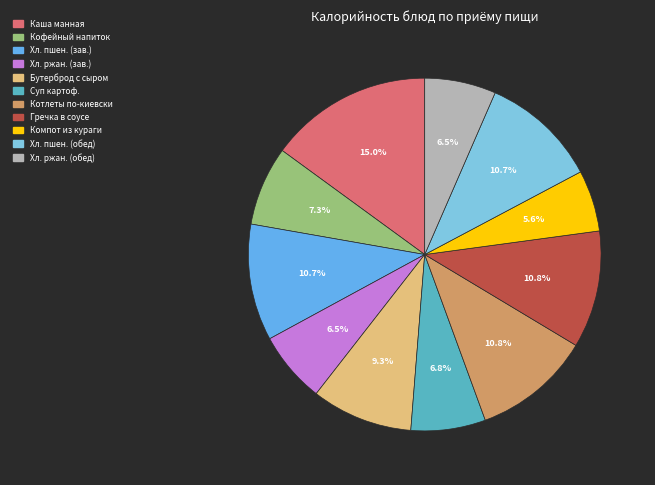

Which has a higher value, Каша манная or Суп картоф.?

Каша манная